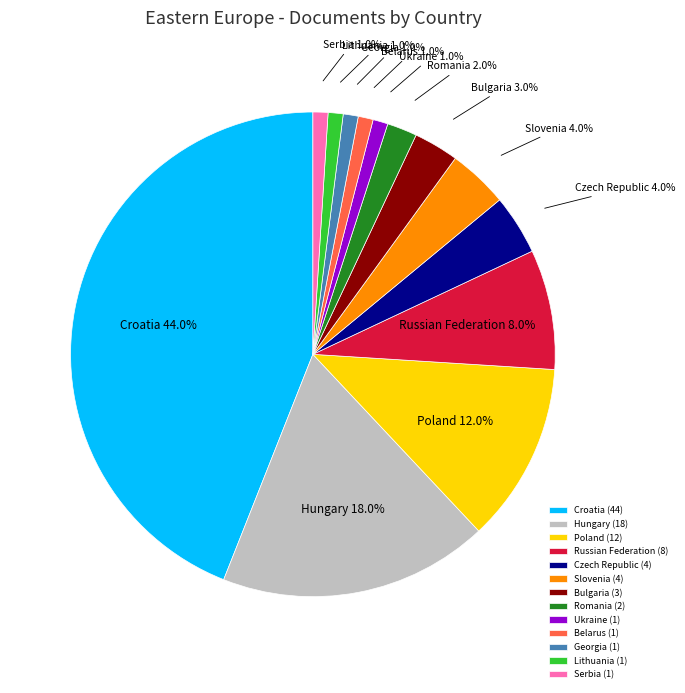

Approximately how many times larger is the value at Serbia compared to Lithuania?

1.0